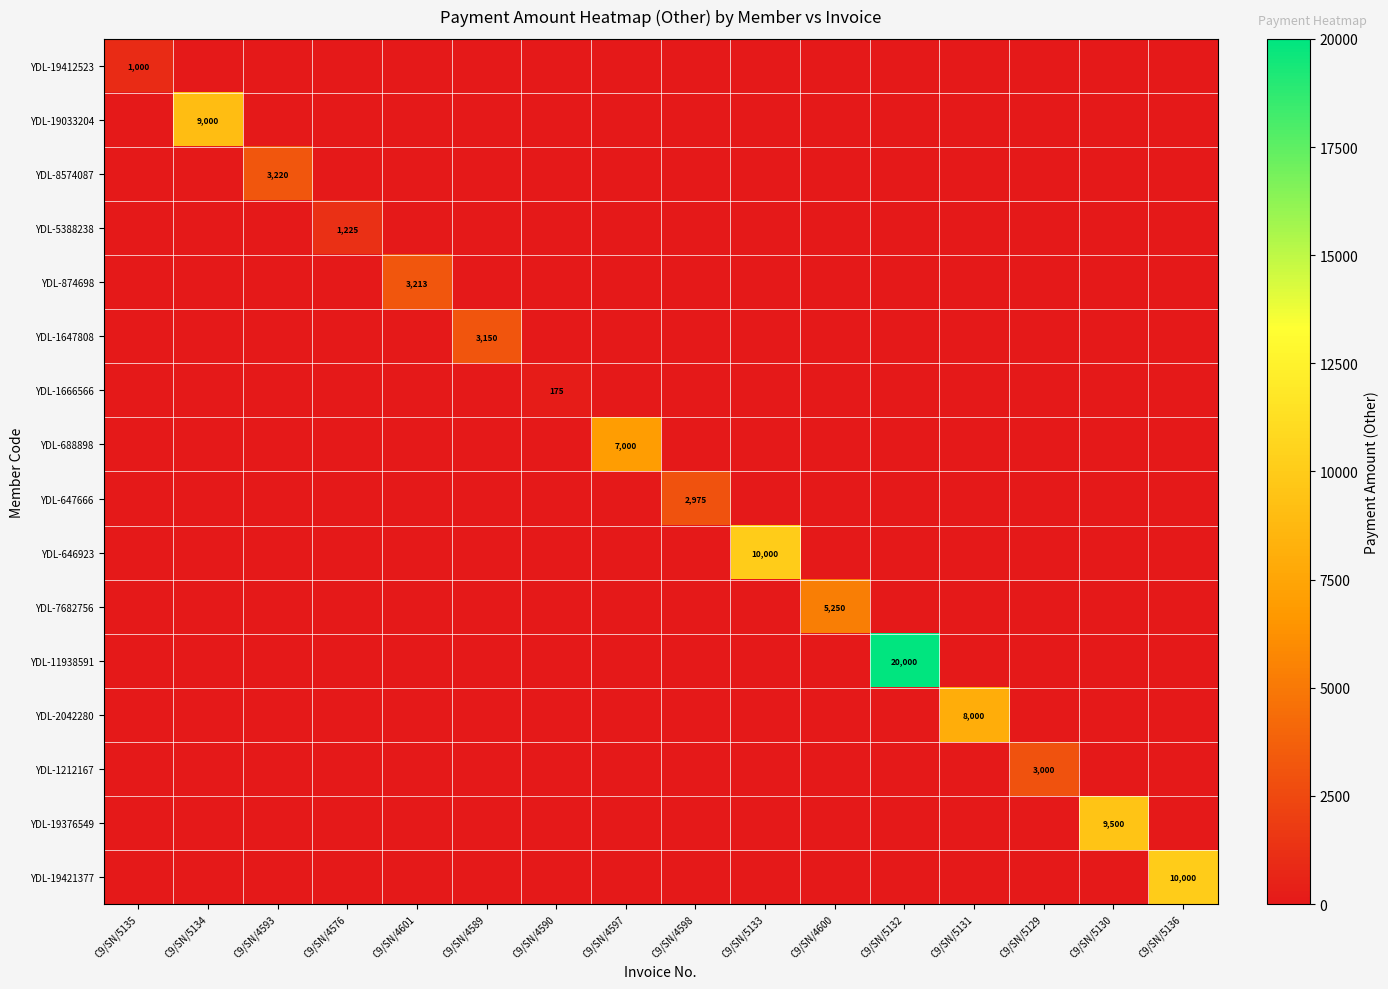

Is it true that YDL-2042280 equals 8000 at C9/SN/5131?

True